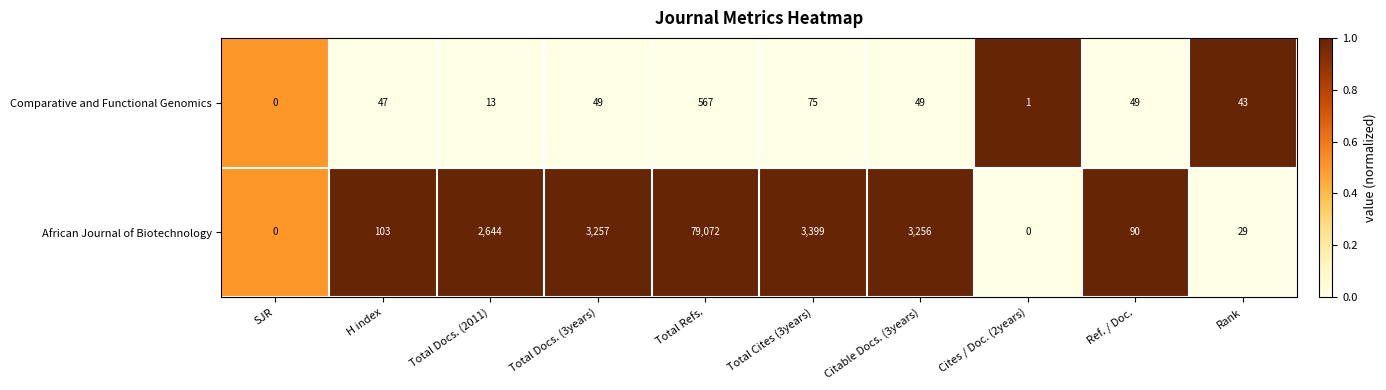

What is the average value of the African Journal of Biotechnology series?

9185